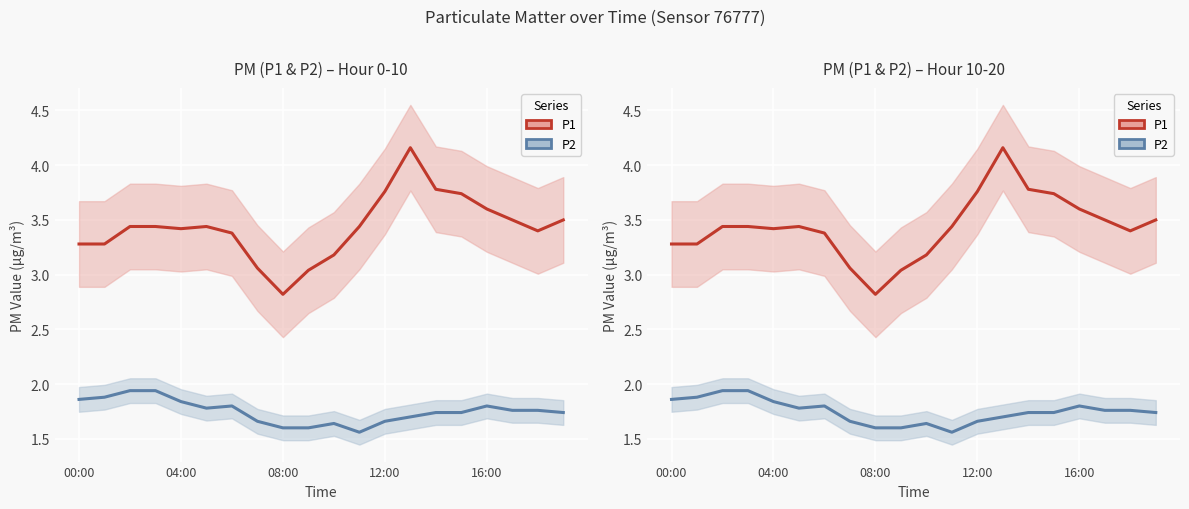

What are all the series names shown in the legend?

P1, P2